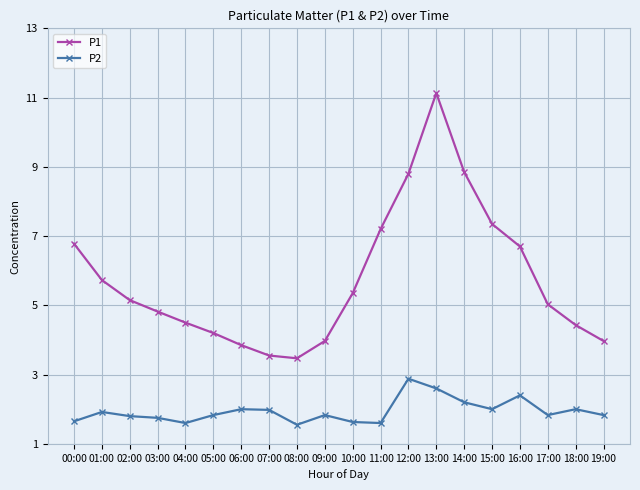

What is the value of the P1 point at the 12th from the left?

7.2